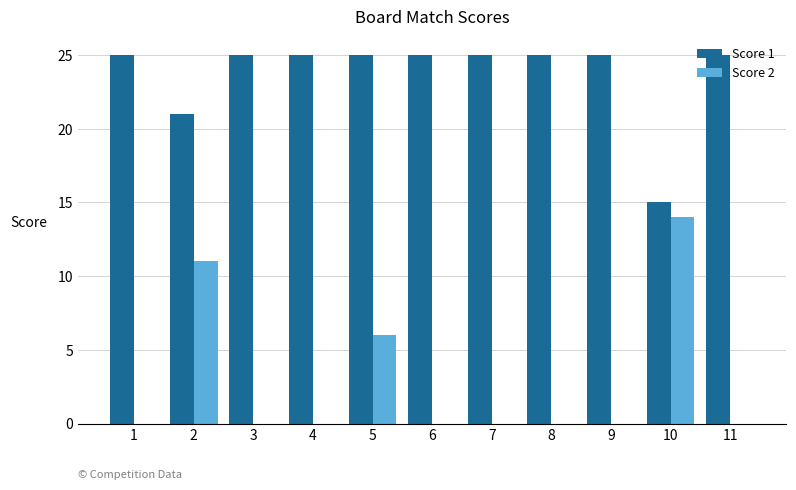

Count the number of data series in this chart.

2